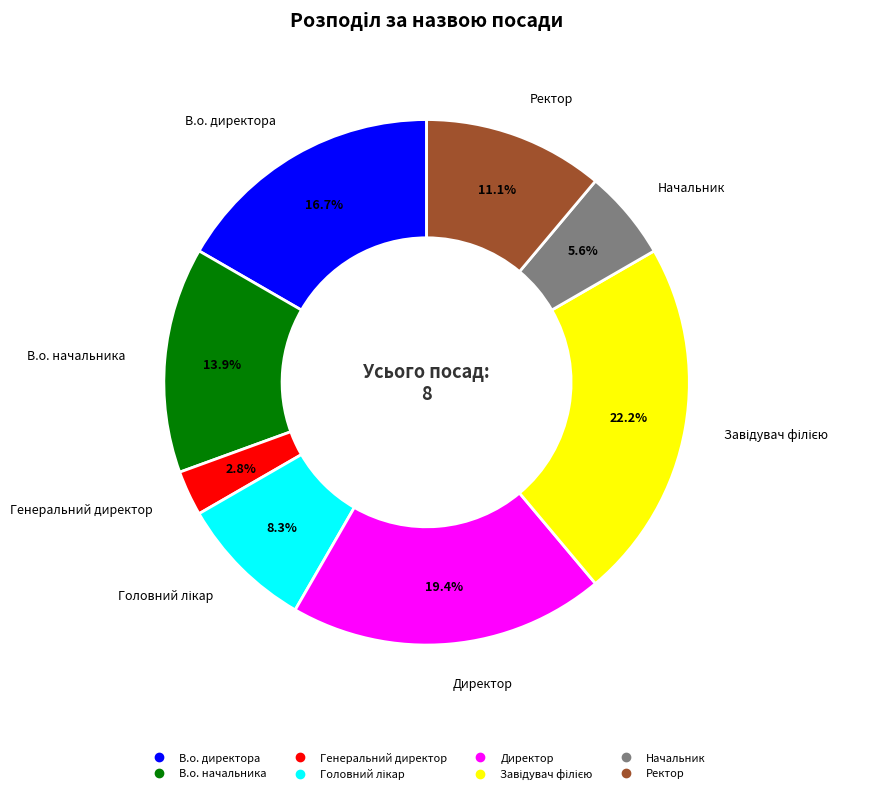

Which category has the smallest portion of the pie?

Генеральний директор